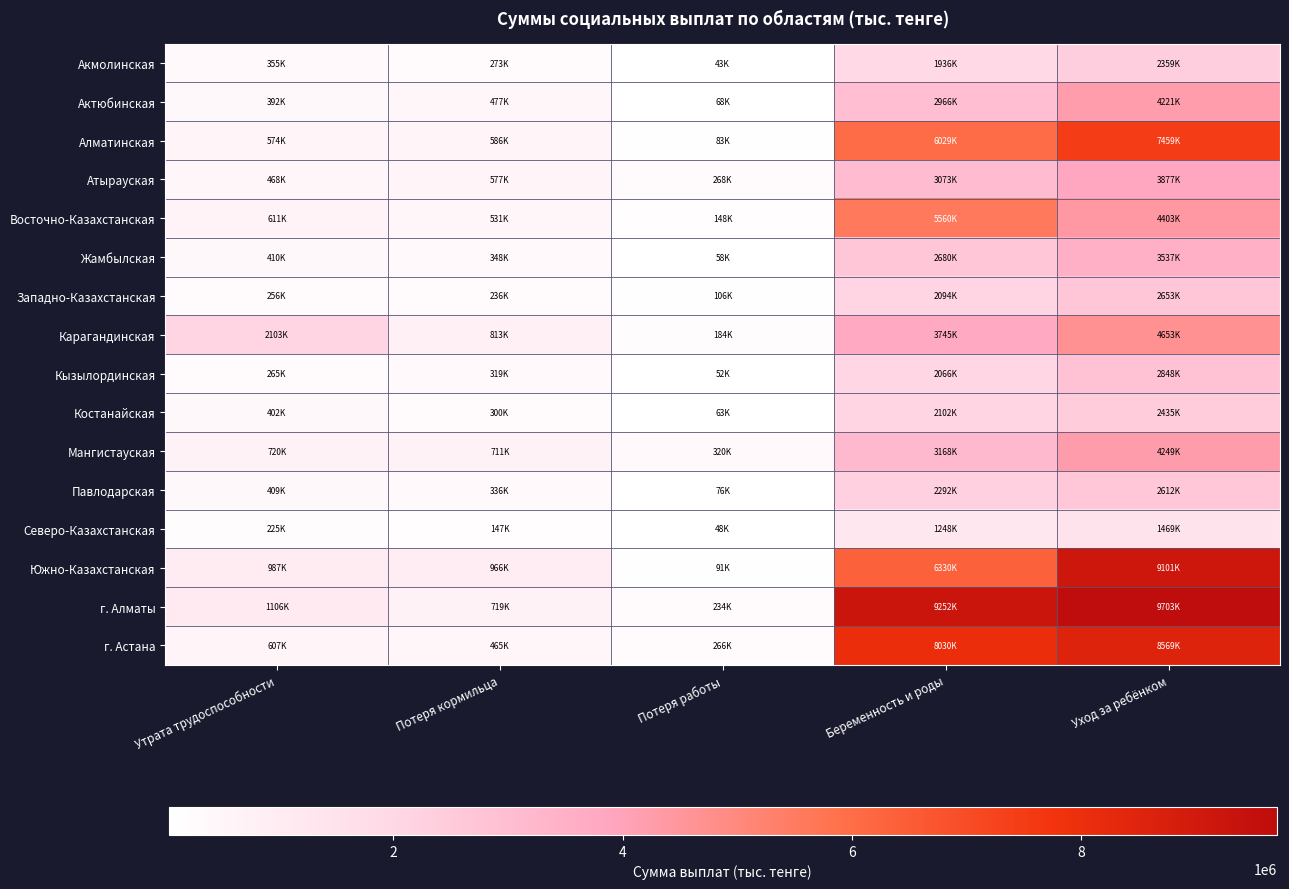

Which series changed the most between Потеря кормильца and Потеря работы?

Южно-Казахстанская